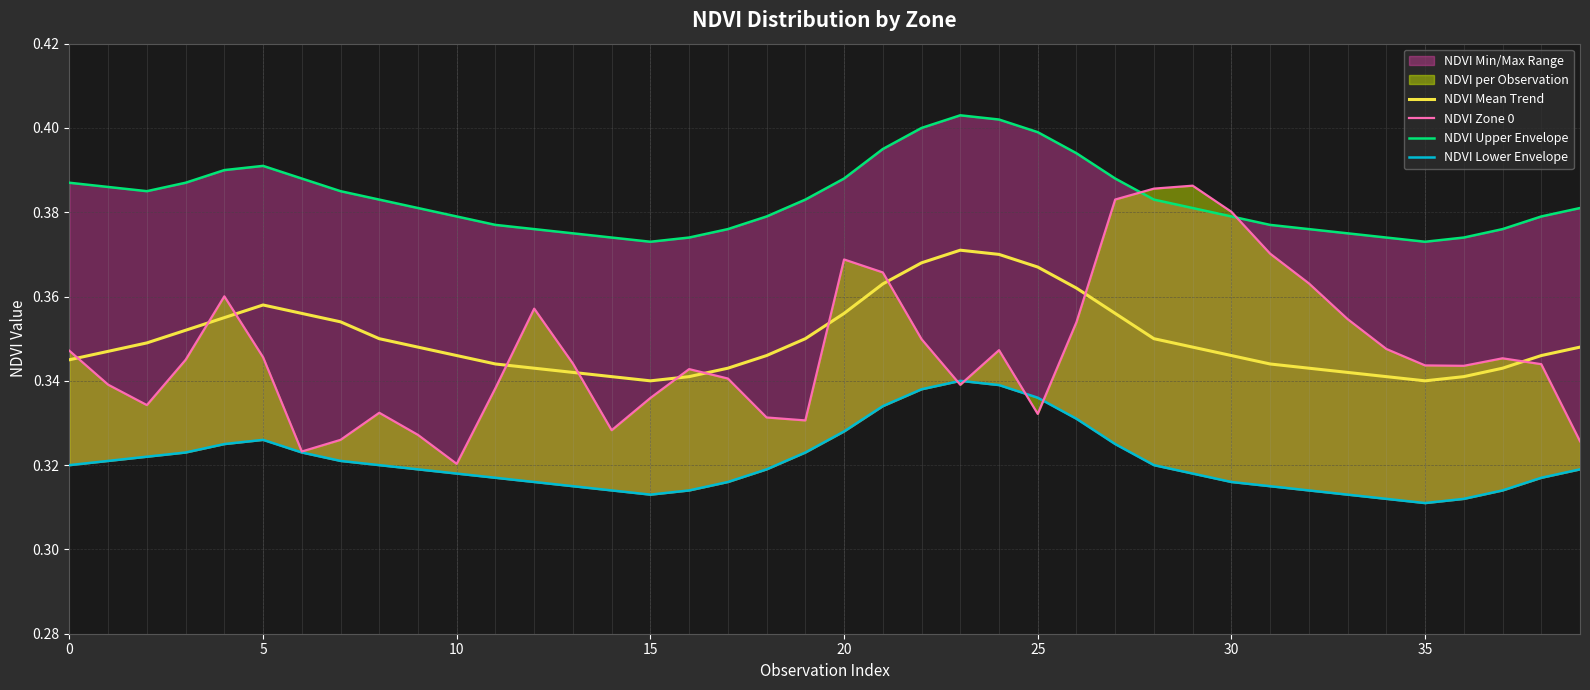

Reading left to right, what are all the values shown in this chart?

NDVI Mean Trend: 0.3	0.3	0.3	0.4	0.4	0.4	0.4	0.4	0.3	0.3	0.3	0.3	0.3	0.3	0.3	0.3	0.3	0.3	0.3	0.3	0.4	0.4	0.4	0.4	0.4	0.4	0.4	0.4	0.3	0.3	0.3	0.3	0.3	0.3	0.3	0.3	0.3	0.3	0.3	0.3
NDVI Zone 0: 0.3	0.3	0.3	0.3	0.4	0.3	0.3	0.3	0.3	0.3	0.3	0.3	0.4	0.3	0.3	0.3	0.3	0.3	0.3	0.3	0.4	0.4	0.3	0.3	0.3	0.3	0.4	0.4	0.4	0.4	0.4	0.4	0.4	0.4	0.3	0.3	0.3	0.3	0.3	0.3
NDVI Upper Envelope: 0.4	0.4	0.4	0.4	0.4	0.4	0.4	0.4	0.4	0.4	0.4	0.4	0.4	0.4	0.4	0.4	0.4	0.4	0.4	0.4	0.4	0.4	0.4	0.4	0.4	0.4	0.4	0.4	0.4	0.4	0.4	0.4	0.4	0.4	0.4	0.4	0.4	0.4	0.4	0.4
NDVI Lower Envelope: 0.3	0.3	0.3	0.3	0.3	0.3	0.3	0.3	0.3	0.3	0.3	0.3	0.3	0.3	0.3	0.3	0.3	0.3	0.3	0.3	0.3	0.3	0.3	0.3	0.3	0.3	0.3	0.3	0.3	0.3	0.3	0.3	0.3	0.3	0.3	0.3	0.3	0.3	0.3	0.3